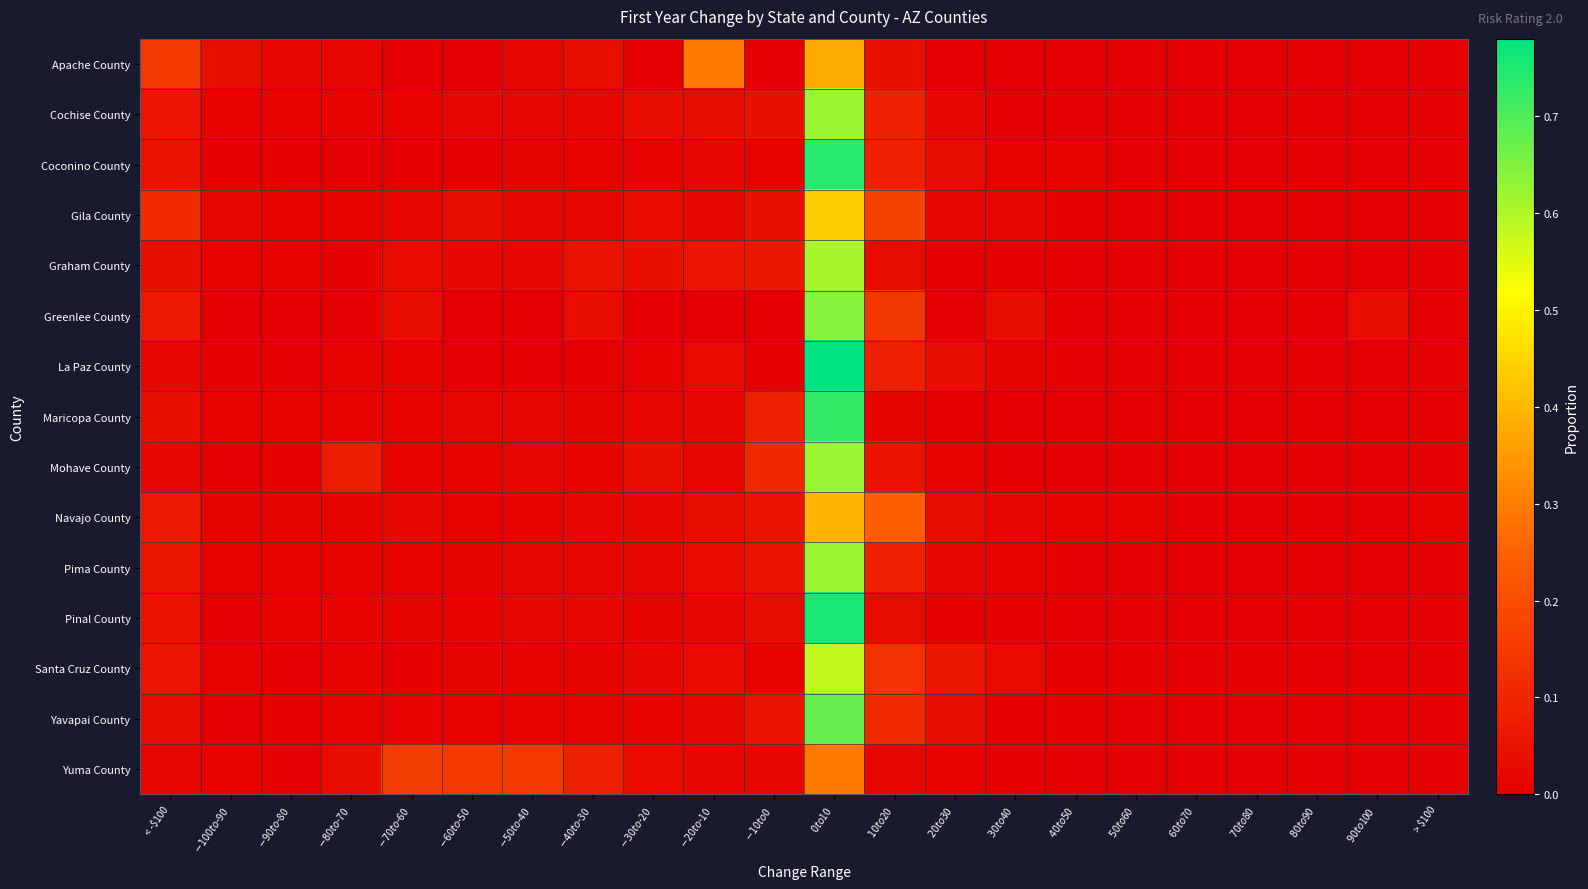

Reading left to right, extract all data points from this chart.

Apache County: < -$100=0.1	$-100 to $-90=0.0	$-90 to $-80=0.0	$-80 to $-70=0.0	$-70 to $-60=0.0	$-60 to $-50=0.0	$-50 to $-40=0.0	$-40 to $-30=0.0	$-30 to $-20=0.0	$-20 to $-10=0.3	$-10 to $0=0.0	$0 to $10=0.4	$10 to $20=0.0	$20 to $30=0.0	$30 to $40=0.0	$40 to $50=0.0	$50 to $60=0.0	$60 to $70=0.0	$70 to $80=0.0	$80 to $90=0.0	$90 to $100=0.0	> $100=0.0
Cochise County: < -$100=0.1	$-100 to $-90=0.0	$-90 to $-80=0.0	$-80 to $-70=0.0	$-70 to $-60=0.0	$-60 to $-50=0.0	$-50 to $-40=0.0	$-40 to $-30=0.0	$-30 to $-20=0.0	$-20 to $-10=0.0	$-10 to $0=0.0	$0 to $10=0.6	$10 to $20=0.1	$20 to $30=0.0	$30 to $40=0.0	$40 to $50=0.0	$50 to $60=0.0	$60 to $70=0.0	$70 to $80=0.0	$80 to $90=0.0	$90 to $100=0.0	> $100=0.0
Coconino County: < -$100=0.0	$-100 to $-90=0.0	$-90 to $-80=0.0	$-80 to $-70=0.0	$-70 to $-60=0.0	$-60 to $-50=0.0	$-50 to $-40=0.0	$-40 to $-30=0.0	$-30 to $-20=0.0	$-20 to $-10=0.0	$-10 to $0=0.0	$0 to $10=0.7	$10 to $20=0.1	$20 to $30=0.0	$30 to $40=0.0	$40 to $50=0.0	$50 to $60=0.0	$60 to $70=0.0	$70 to $80=0.0	$80 to $90=0.0	$90 to $100=0.0	> $100=0.0
Gila County: < -$100=0.1	$-100 to $-90=0.0	$-90 to $-80=0.0	$-80 to $-70=0.0	$-70 to $-60=0.0	$-60 to $-50=0.0	$-50 to $-40=0.0	$-40 to $-30=0.0	$-30 to $-20=0.0	$-20 to $-10=0.0	$-10 to $0=0.0	$0 to $10=0.4	$10 to $20=0.2	$20 to $30=0.0	$30 to $40=0.0	$40 to $50=0.0	$50 to $60=0.0	$60 to $70=0.0	$70 to $80=0.0	$80 to $90=0.0	$90 to $100=0.0	> $100=0.0
Graham County: < -$100=0.0	$-100 to $-90=0.0	$-90 to $-80=0.0	$-80 to $-70=0.0	$-70 to $-60=0.0	$-60 to $-50=0.0	$-50 to $-40=0.0	$-40 to $-30=0.0	$-30 to $-20=0.0	$-20 to $-10=0.1	$-10 to $0=0.1	$0 to $10=0.6	$10 to $20=0.0	$20 to $30=0.0	$30 to $40=0.0	$40 to $50=0.0	$50 to $60=0.0	$60 to $70=0.0	$70 to $80=0.0	$80 to $90=0.0	$90 to $100=0.0	> $100=0.0
Greenlee County: < -$100=0.1	$-100 to $-90=0.0	$-90 to $-80=0.0	$-80 to $-70=0.0	$-70 to $-60=0.0	$-60 to $-50=0.0	$-50 to $-40=0.0	$-40 to $-30=0.0	$-30 to $-20=0.0	$-20 to $-10=0.0	$-10 to $0=0.0	$0 to $10=0.6	$10 to $20=0.1	$20 to $30=0.0	$30 to $40=0.0	$40 to $50=0.0	$50 to $60=0.0	$60 to $70=0.0	$70 to $80=0.0	$80 to $90=0.0	$90 to $100=0.0	> $100=0.0
La Paz County: < -$100=0.0	$-100 to $-90=0.0	$-90 to $-80=0.0	$-80 to $-70=0.0	$-70 to $-60=0.0	$-60 to $-50=0.0	$-50 to $-40=0.0	$-40 to $-30=0.0	$-30 to $-20=0.0	$-20 to $-10=0.0	$-10 to $0=0.0	$0 to $10=0.8	$10 to $20=0.1	$20 to $30=0.0	$30 to $40=0.0	$40 to $50=0.0	$50 to $60=0.0	$60 to $70=0.0	$70 to $80=0.0	$80 to $90=0.0	$90 to $100=0.0	> $100=0.0
Maricopa County: < -$100=0.0	$-100 to $-90=0.0	$-90 to $-80=0.0	$-80 to $-70=0.0	$-70 to $-60=0.0	$-60 to $-50=0.0	$-50 to $-40=0.0	$-40 to $-30=0.0	$-30 to $-20=0.0	$-20 to $-10=0.0	$-10 to $0=0.1	$0 to $10=0.7	$10 to $20=0.0	$20 to $30=0.0	$30 to $40=0.0	$40 to $50=0.0	$50 to $60=0.0	$60 to $70=0.0	$70 to $80=0.0	$80 to $90=0.0	$90 to $100=0.0	> $100=0.0
Mohave County: < -$100=0.0	$-100 to $-90=0.0	$-90 to $-80=0.0	$-80 to $-70=0.1	$-70 to $-60=0.0	$-60 to $-50=0.0	$-50 to $-40=0.0	$-40 to $-30=0.0	$-30 to $-20=0.0	$-20 to $-10=0.0	$-10 to $0=0.1	$0 to $10=0.6	$10 to $20=0.0	$20 to $30=0.0	$30 to $40=0.0	$40 to $50=0.0	$50 to $60=0.0	$60 to $70=0.0	$70 to $80=0.0	$80 to $90=0.0	$90 to $100=0.0	> $100=0.0
Navajo County: < -$100=0.1	$-100 to $-90=0.0	$-90 to $-80=0.0	$-80 to $-70=0.0	$-70 to $-60=0.0	$-60 to $-50=0.0	$-50 to $-40=0.0	$-40 to $-30=0.0	$-30 to $-20=0.0	$-20 to $-10=0.0	$-10 to $0=0.0	$0 to $10=0.4	$10 to $20=0.2	$20 to $30=0.0	$30 to $40=0.0	$40 to $50=0.0	$50 to $60=0.0	$60 to $70=0.0	$70 to $80=0.0	$80 to $90=0.0	$90 to $100=0.0	> $100=0.0
Pima County: < -$100=0.1	$-100 to $-90=0.0	$-90 to $-80=0.0	$-80 to $-70=0.0	$-70 to $-60=0.0	$-60 to $-50=0.0	$-50 to $-40=0.0	$-40 to $-30=0.0	$-30 to $-20=0.0	$-20 to $-10=0.0	$-10 to $0=0.0	$0 to $10=0.6	$10 to $20=0.1	$20 to $30=0.0	$30 to $40=0.0	$40 to $50=0.0	$50 to $60=0.0	$60 to $70=0.0	$70 to $80=0.0	$80 to $90=0.0	$90 to $100=0.0	> $100=0.0
Pinal County: < -$100=0.0	$-100 to $-90=0.0	$-90 to $-80=0.0	$-80 to $-70=0.0	$-70 to $-60=0.0	$-60 to $-50=0.0	$-50 to $-40=0.0	$-40 to $-30=0.0	$-30 to $-20=0.0	$-20 to $-10=0.0	$-10 to $0=0.0	$0 to $10=0.8	$10 to $20=0.0	$20 to $30=0.0	$30 to $40=0.0	$40 to $50=0.0	$50 to $60=0.0	$60 to $70=0.0	$70 to $80=0.0	$80 to $90=0.0	$90 to $100=0.0	> $100=0.0
Santa Cruz County: < -$100=0.1	$-100 to $-90=0.0	$-90 to $-80=0.0	$-80 to $-70=0.0	$-70 to $-60=0.0	$-60 to $-50=0.0	$-50 to $-40=0.0	$-40 to $-30=0.0	$-30 to $-20=0.0	$-20 to $-10=0.0	$-10 to $0=0.0	$0 to $10=0.6	$10 to $20=0.1	$20 to $30=0.1	$30 to $40=0.0	$40 to $50=0.0	$50 to $60=0.0	$60 to $70=0.0	$70 to $80=0.0	$80 to $90=0.0	$90 to $100=0.0	> $100=0.0
Yavapai County: < -$100=0.0	$-100 to $-90=0.0	$-90 to $-80=0.0	$-80 to $-70=0.0	$-70 to $-60=0.0	$-60 to $-50=0.0	$-50 to $-40=0.0	$-40 to $-30=0.0	$-30 to $-20=0.0	$-20 to $-10=0.0	$-10 to $0=0.0	$0 to $10=0.7	$10 to $20=0.1	$20 to $30=0.0	$30 to $40=0.0	$40 to $50=0.0	$50 to $60=0.0	$60 to $70=0.0	$70 to $80=0.0	$80 to $90=0.0	$90 to $100=0.0	> $100=0.0
Yuma County: < -$100=0.0	$-100 to $-90=0.0	$-90 to $-80=0.0	$-80 to $-70=0.0	$-70 to $-60=0.2	$-60 to $-50=0.1	$-50 to $-40=0.2	$-40 to $-30=0.1	$-30 to $-20=0.0	$-20 to $-10=0.0	$-10 to $0=0.0	$0 to $10=0.3	$10 to $20=0.0	$20 to $30=0.0	$30 to $40=0.0	$40 to $50=0.0	$50 to $60=0.0	$60 to $70=0.0	$70 to $80=0.0	$80 to $90=0.0	$90 to $100=0.0	> $100=0.0